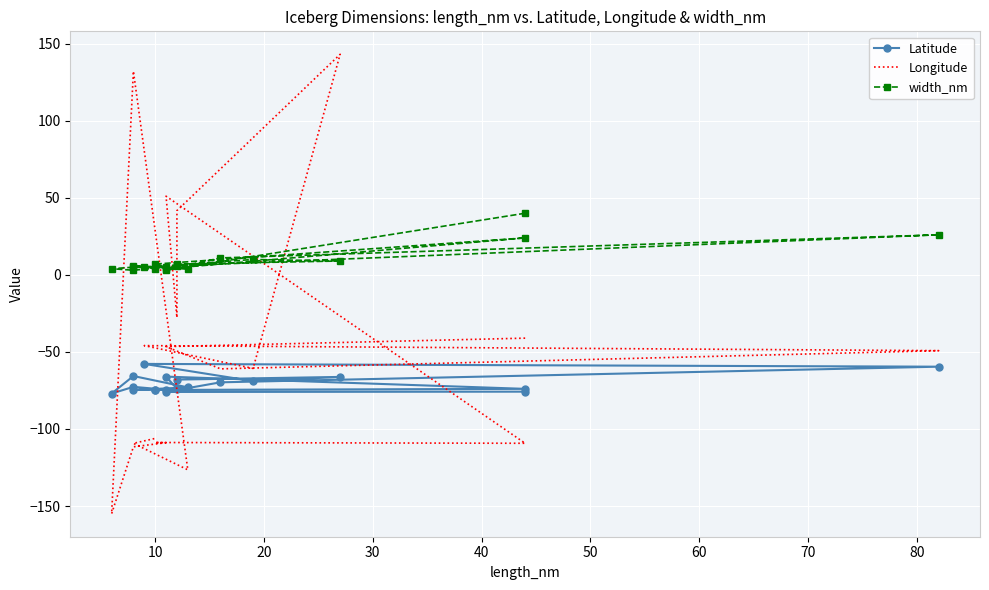

Where is the first local maximum for width_nm?

30